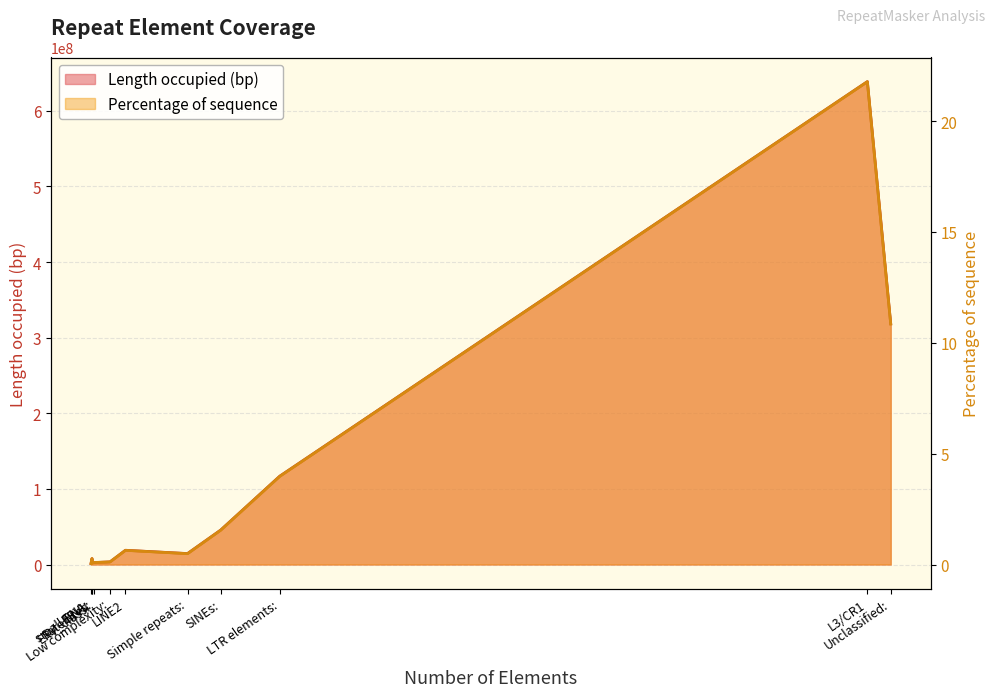

Reading left to right, list all the values displayed in this chart.

Length occupied (bp): 1253585.0	7876017.0	2057150.0	2523637.0	3453271.0	18837437.0	14474709.0	45540346.0	116780647.0	638508824.0	318205896.0
Percentage of sequence: 0.0	0.3	0.1	0.1	0.1	0.6	0.5	1.6	4.0	21.8	10.8